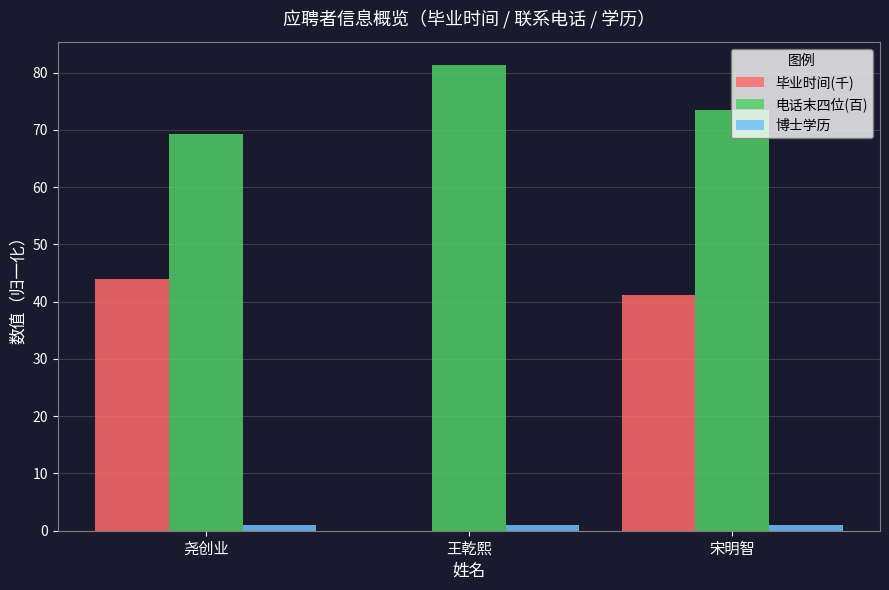

What is the total value across all series at 宋明智?

115.6